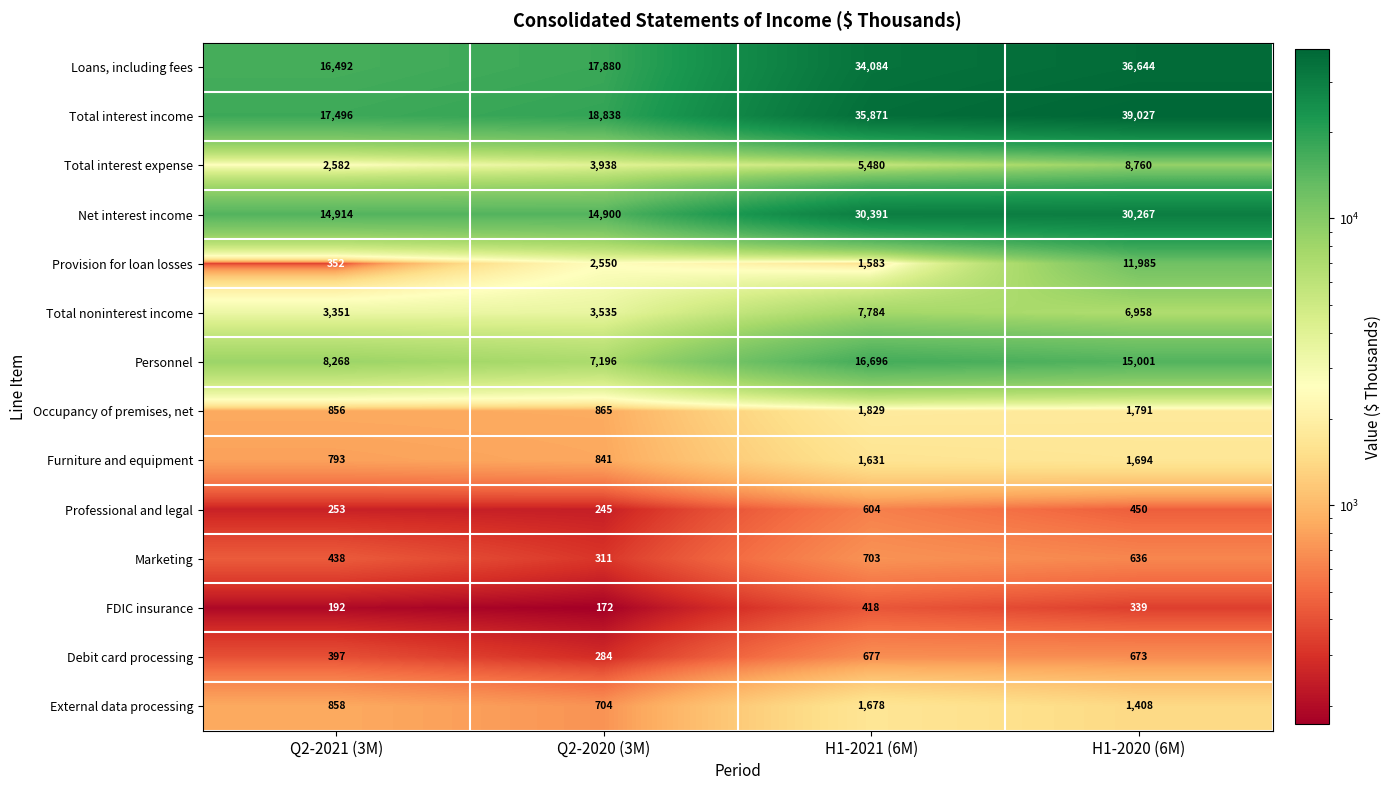

What is the sum of all Debit card processing values?

2031